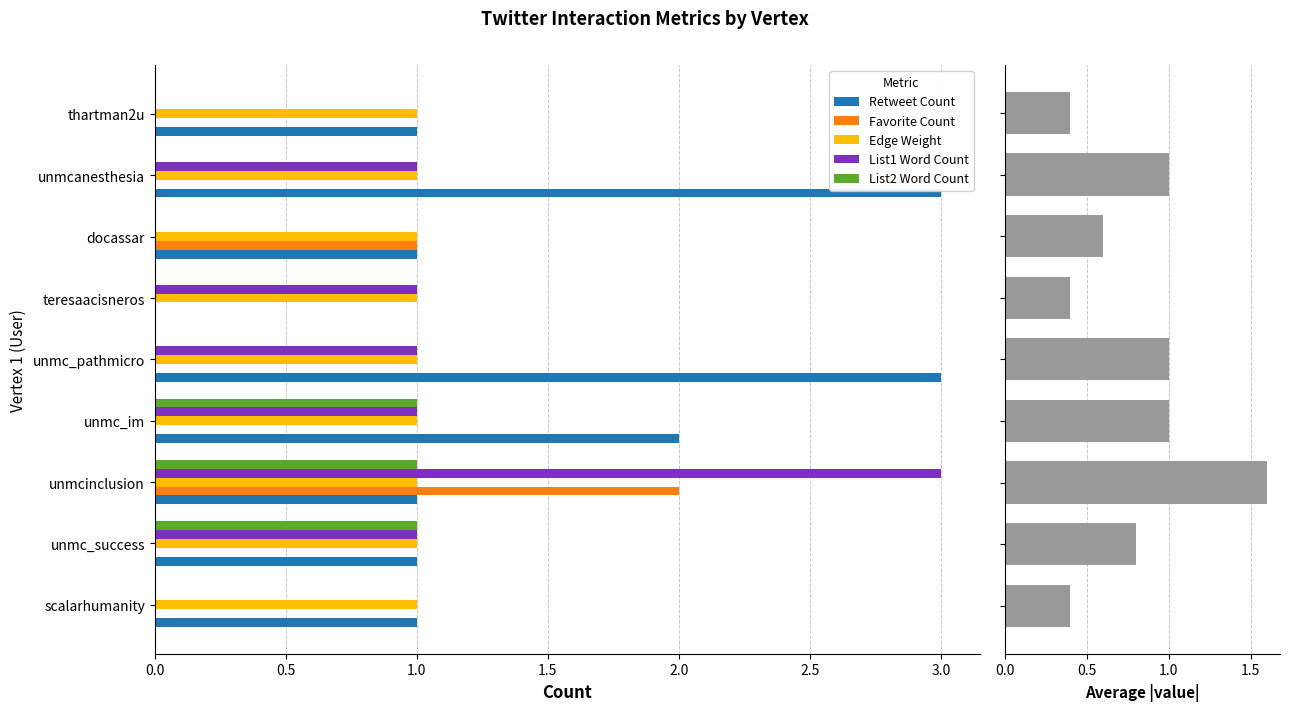

What is the sum of all Favorite Count values?

3